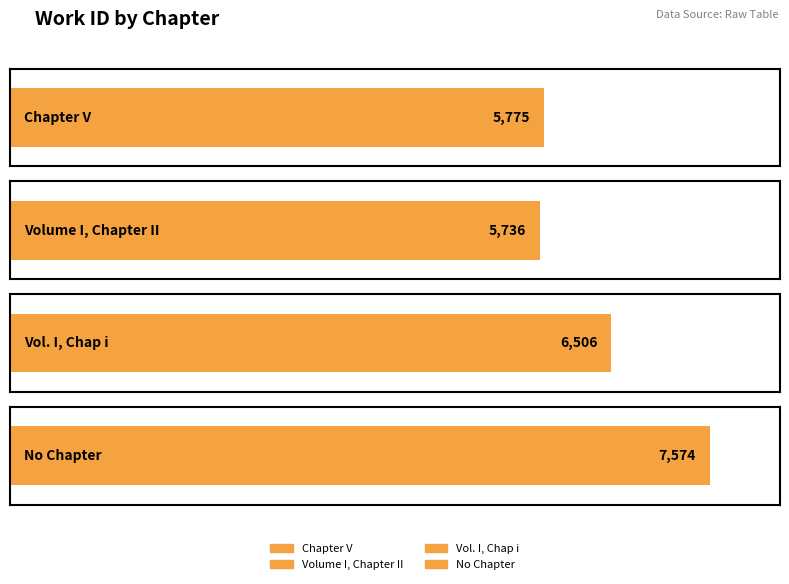

What is the change in value from Volume I, Chapter II to ?

+1838